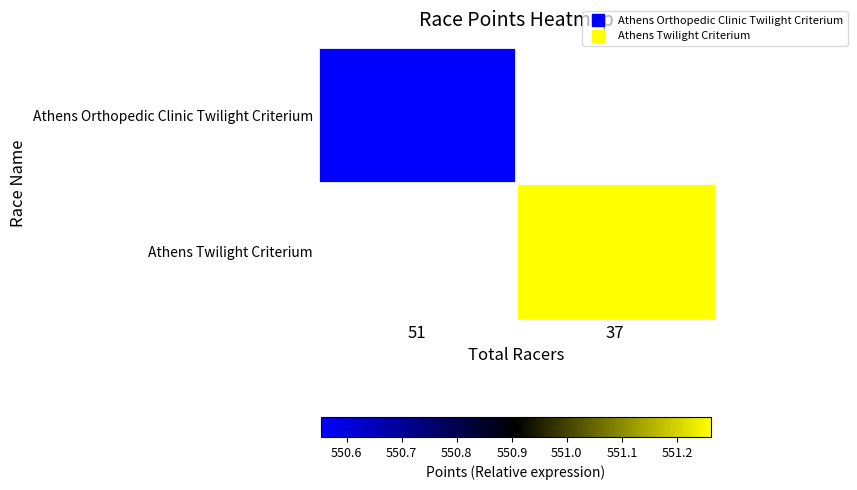

How many data points in Athens Twilight Criterium are above 551?

1